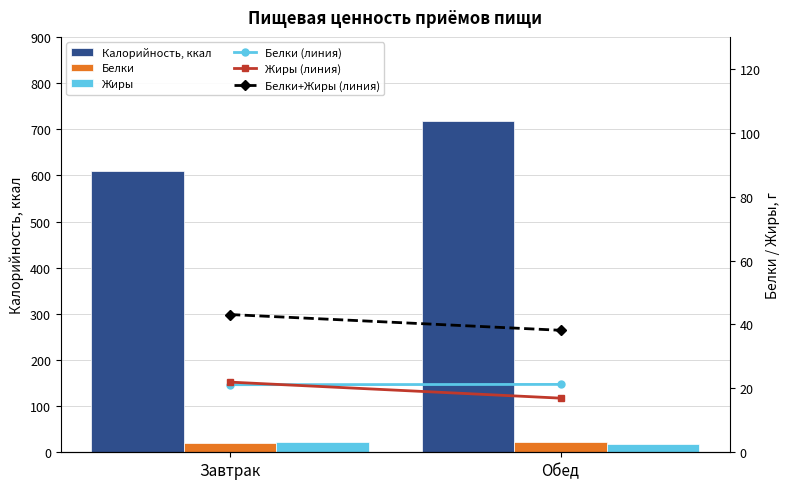

What is the approximate value of Жиры (линия) at Завтрак?

22.0